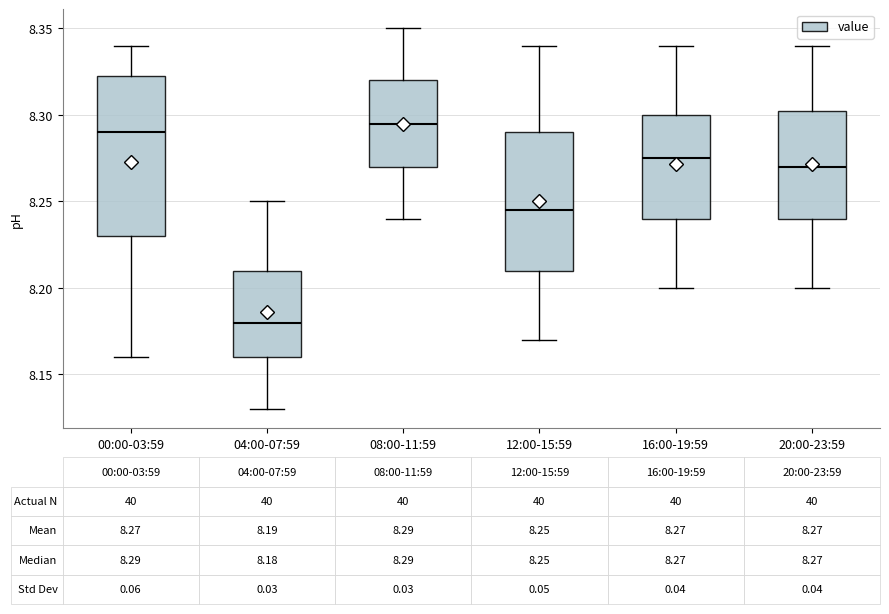

Which box has the highest median line?

08:00-11:59